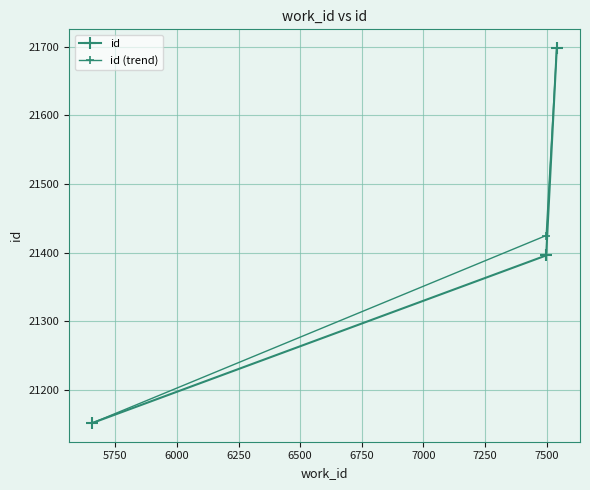

What is the value of the id (trend) point at the 3rd from the left?

21698